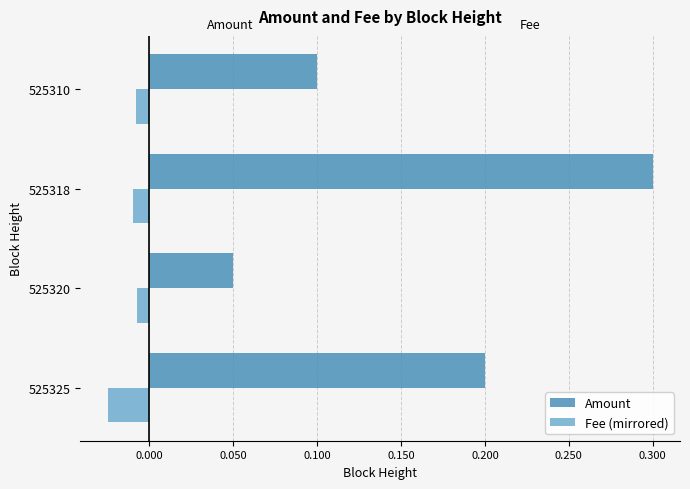

Count the number of data series in this chart.

2